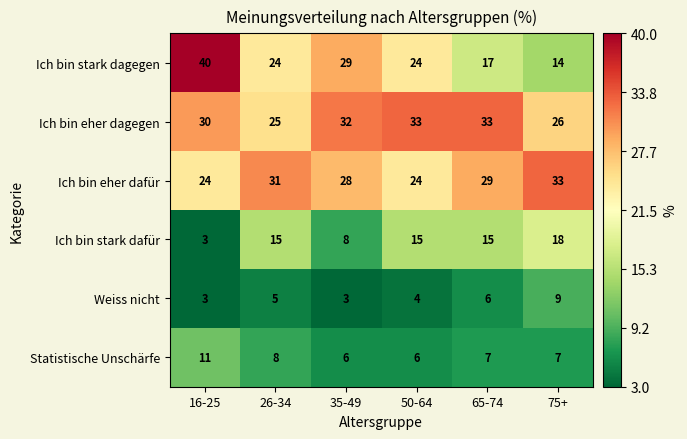

What is the sum of all Ich bin eher dafür values?

169